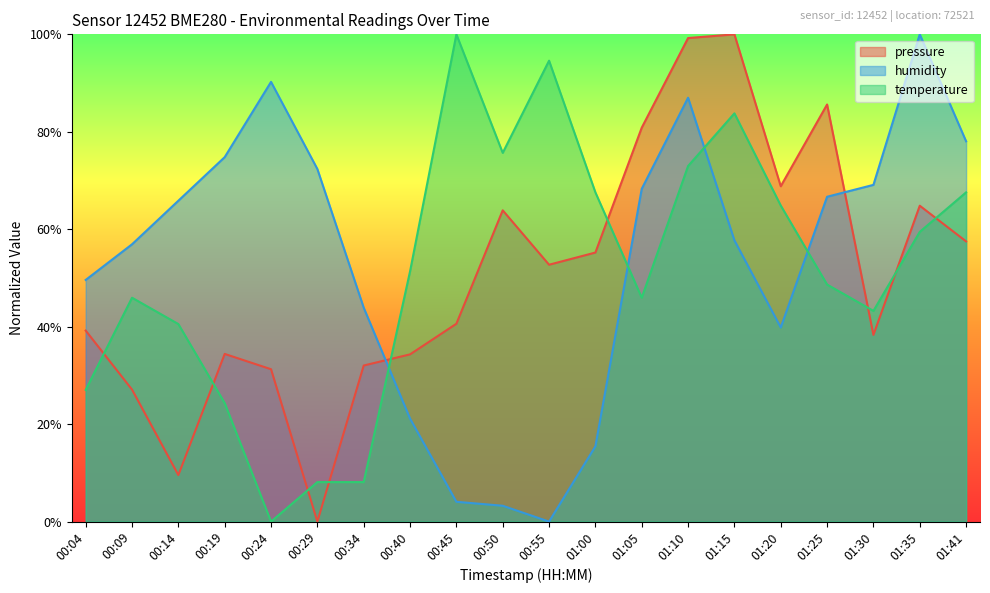

What is the spread (max minus min) of values at 01:00?

52.1